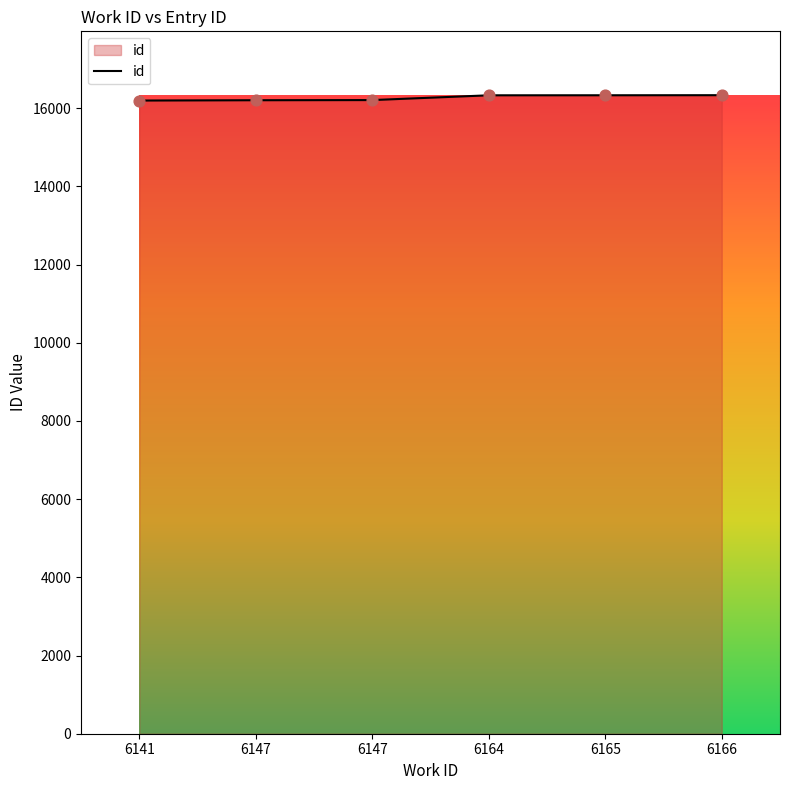

What is the change in value from 6141 to 6166?

+137